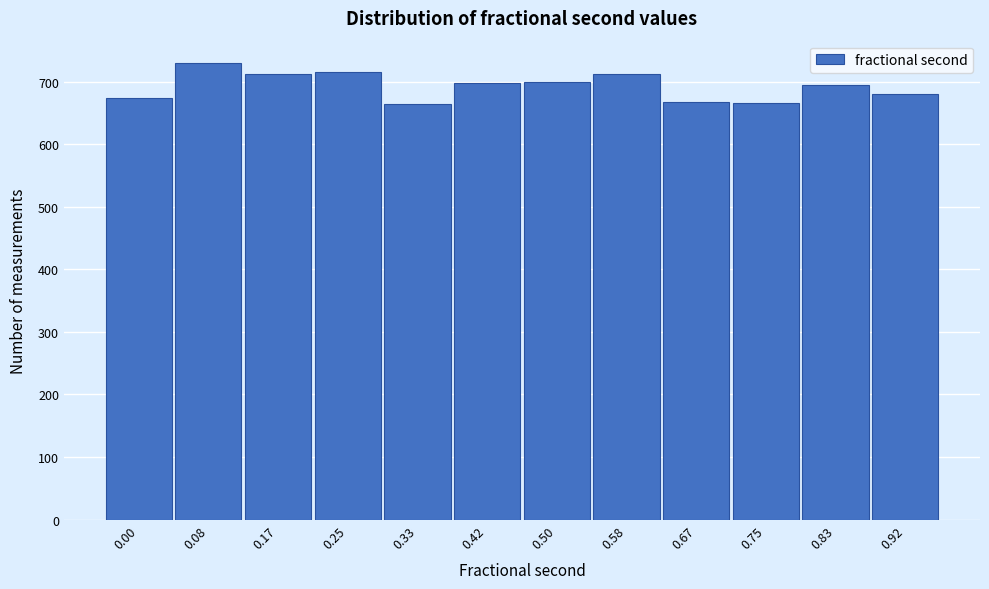

What is the smallest value displayed?

665